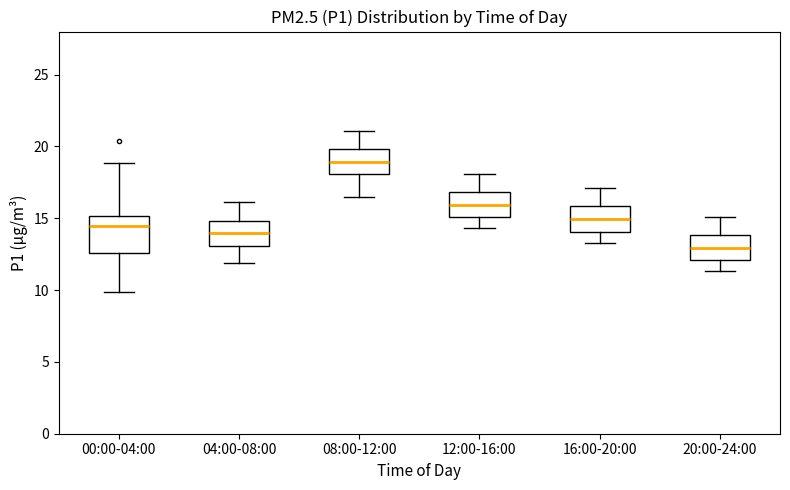

Which box has the highest median line?

08:00-12:00